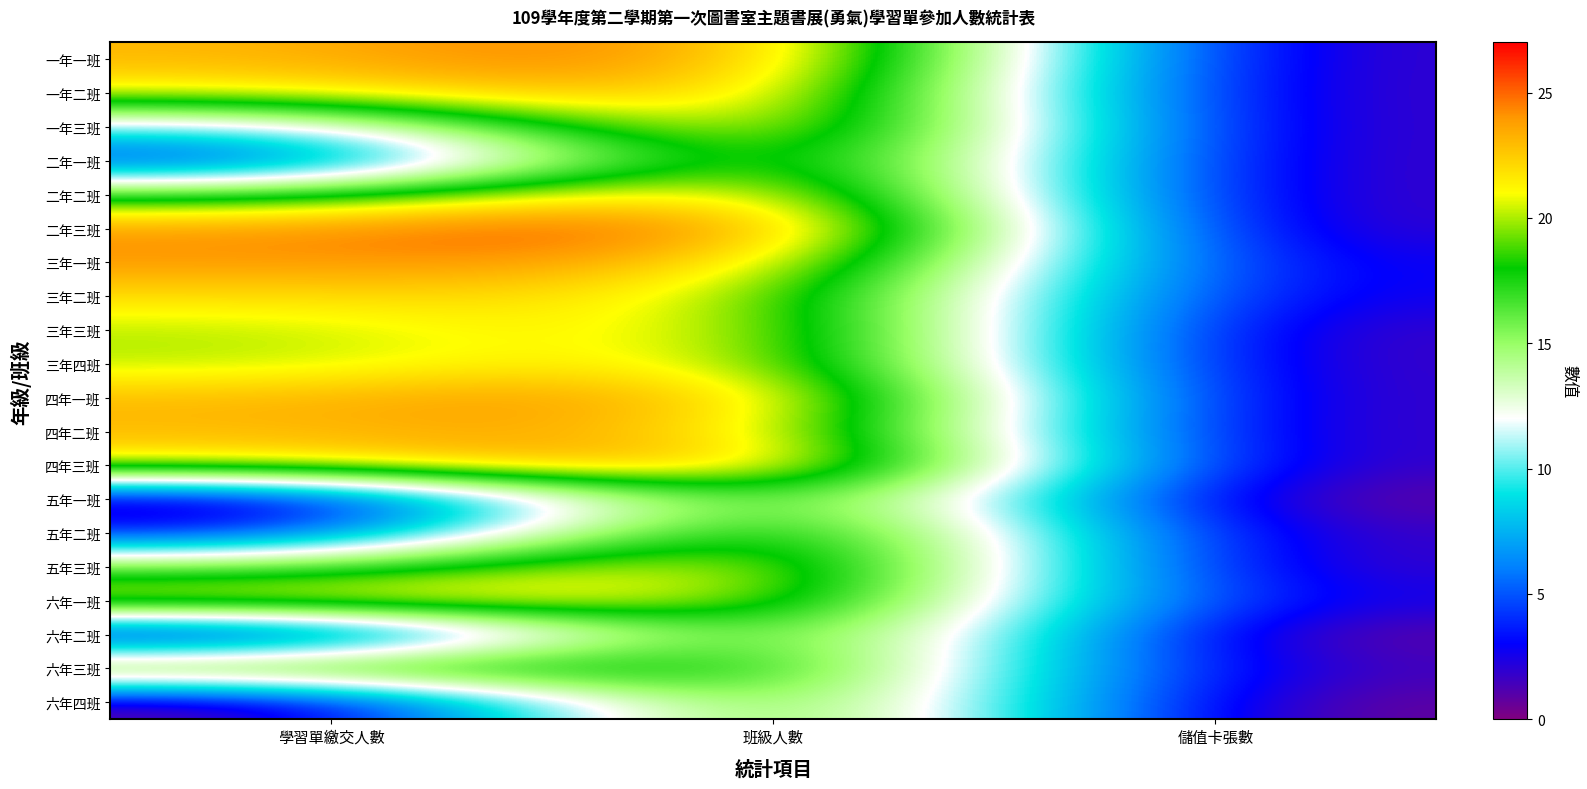

Reading right to left, transcribe all the data shown in this chart.

一年一班: 儲值卡張數=1	班級人數=26	學習單繳交人數=23
一年二班: 儲值卡張數=1	班級人數=25	學習單繳交人數=21
一年三班: 儲值卡張數=1	班級人數=26	學習單繳交人數=10
二年一班: 儲值卡張數=1	班級人數=25	學習單繳交人數=3
二年二班: 儲值卡張數=1	班級人數=25	學習單繳交人數=17
二年三班: 儲值卡張數=1	班級人數=27	學習單繳交人數=24
三年一班: 儲值卡張數=2	班級人數=24	學習單繳交人數=24
三年二班: 儲值卡張數=2	班級人數=22	學習單繳交人數=22
三年三班: 儲值卡張數=1	班級人數=23	學習單繳交人數=20
三年四班: 儲值卡張數=1	班級人數=23	學習單繳交人數=20
四年一班: 儲值卡張數=1	班級人數=25	學習單繳交人數=23
四年二班: 儲值卡張數=1	班級人數=24	學習單繳交人數=23
四年三班: 儲值卡張數=1	班級人數=26	學習單繳交人數=21
五年一班: 儲值卡張數=0	班級人數=22	學習單繳交人數=0
五年二班: 儲值卡張數=1	班級人數=24	學習單繳交人數=3
五年三班: 儲值卡張數=1	班級人數=24	學習單繳交人數=16
六年一班: 儲值卡張數=2	班級人數=22	學習單繳交人數=22
六年二班: 儲值卡張數=0	班級人數=22	學習單繳交人數=0
六年三班: 儲值卡張數=1	班級人數=20	學習單繳交人數=19
六年四班: 儲值卡張數=0	班級人數=21	學習單繳交人數=0